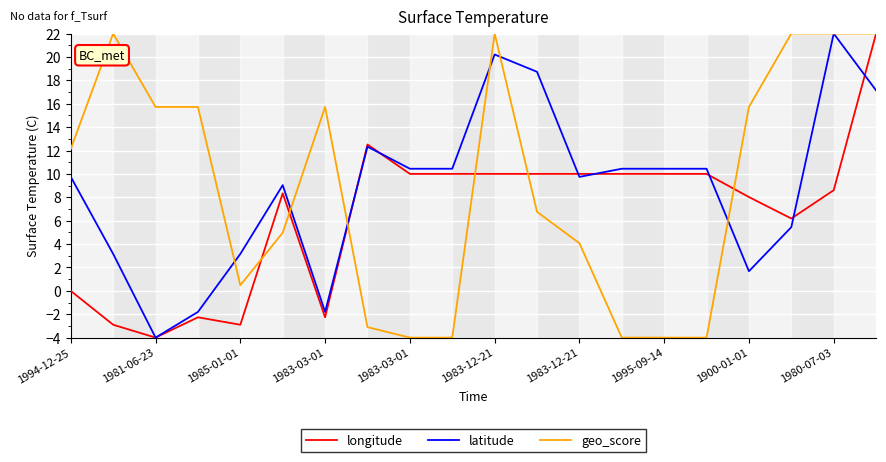

What is the maximum value for latitude?

22.0